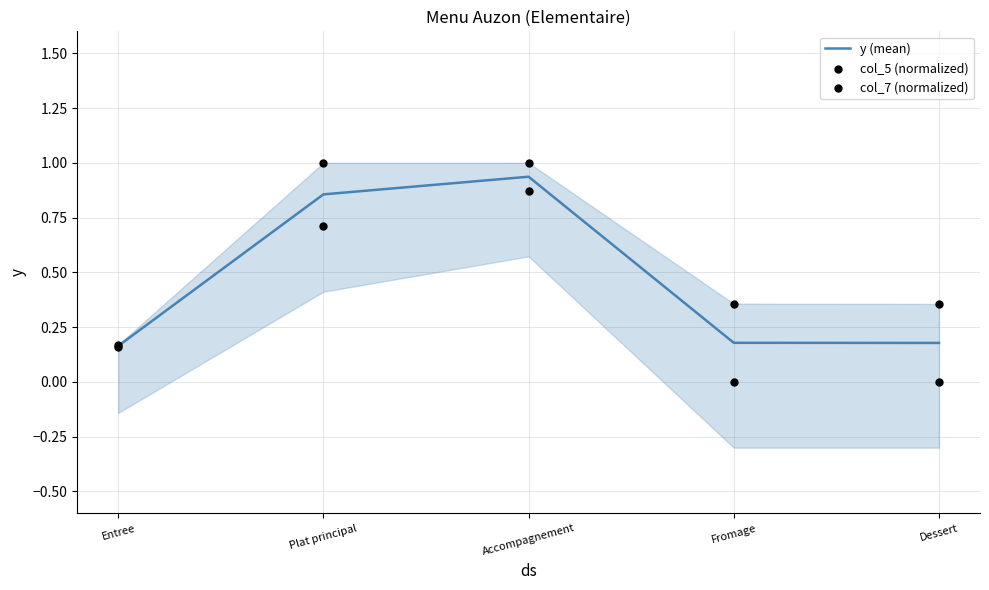

Which series reaches the maximum Y coordinate?

col_5 (normalized)